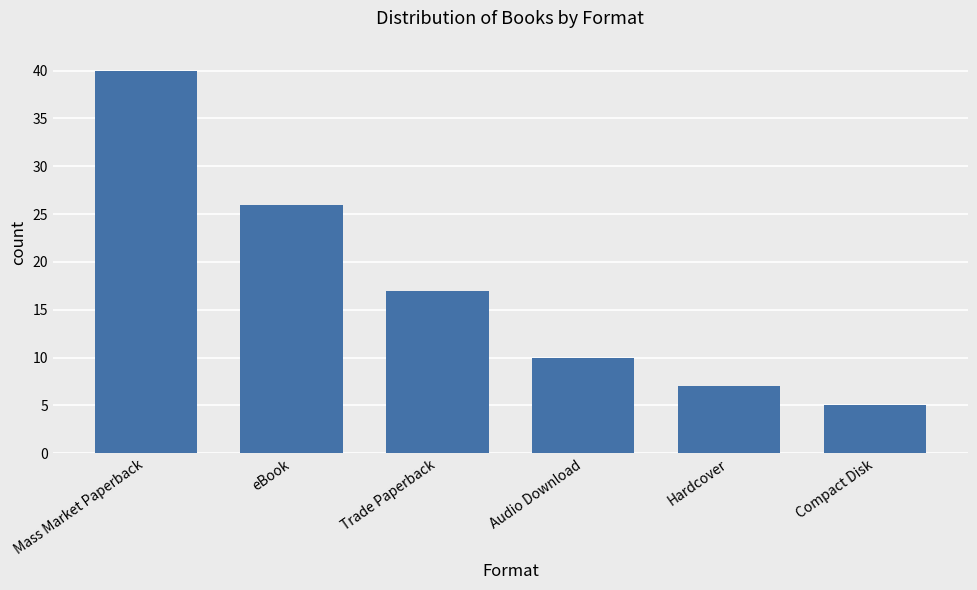

Reading right to left, list all the values displayed in this chart.

5	7	10	17	26	40